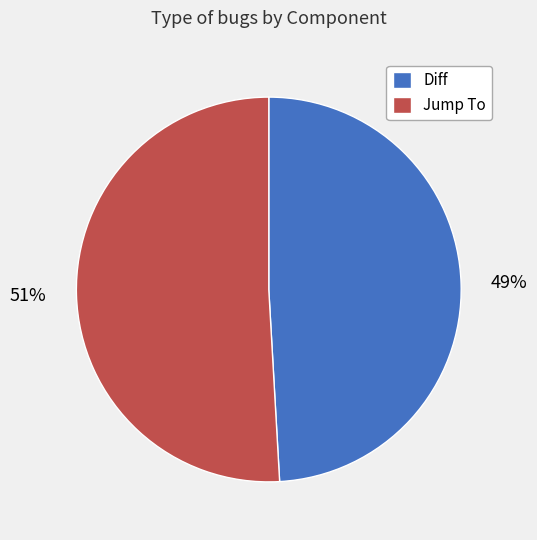

Which has a higher value, Diff or Jump To?

Jump To